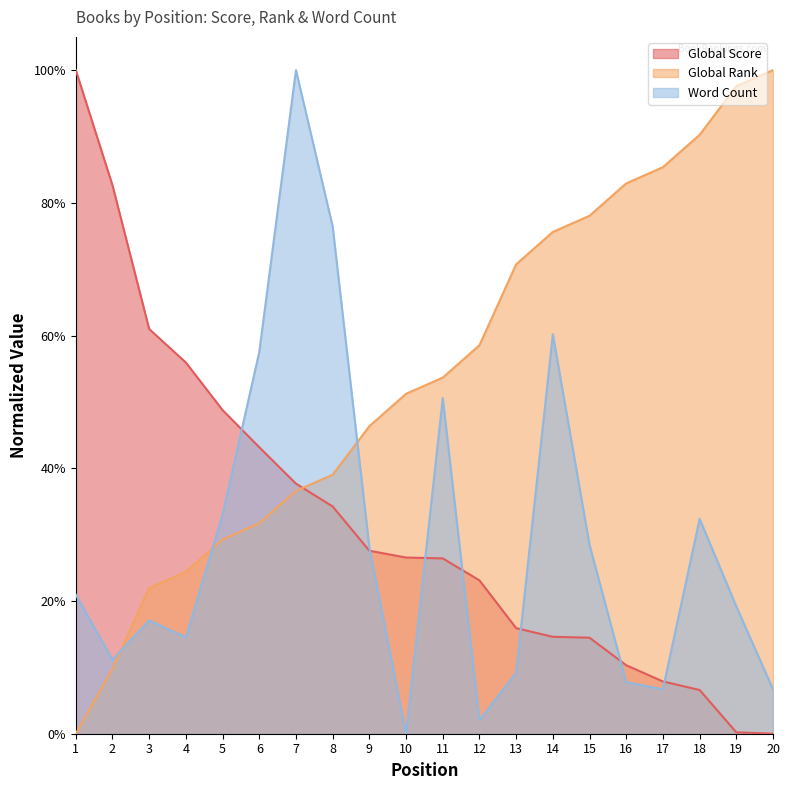

What is the difference between the maximum and minimum values in the Global Rank series?

1.0